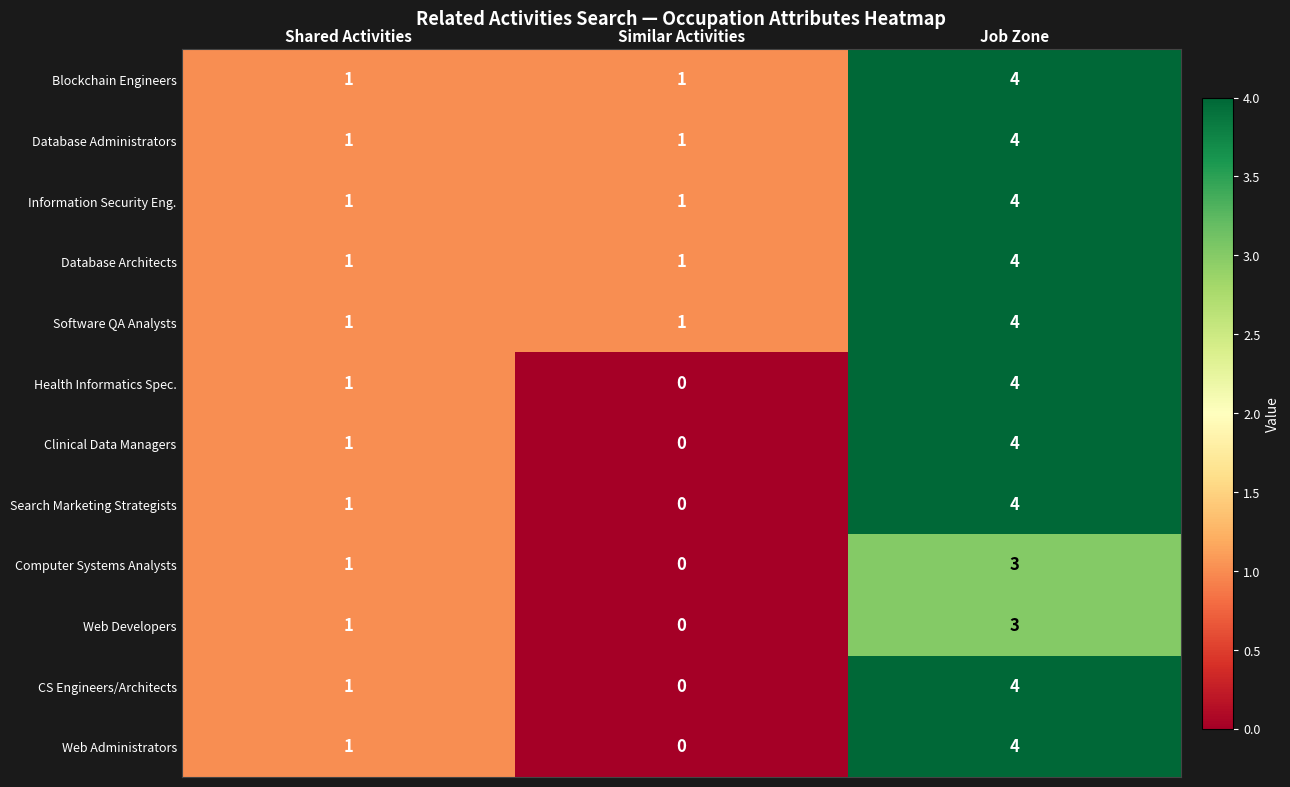

Where is CS Engineers/Architects nearest to the value 2?

Shared Activities